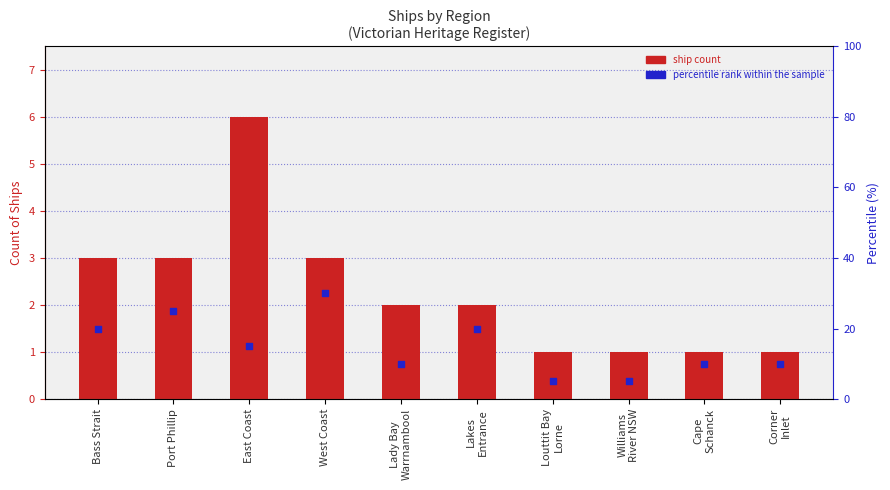

Which series contains the highest Y value?

Percentile rank within sample